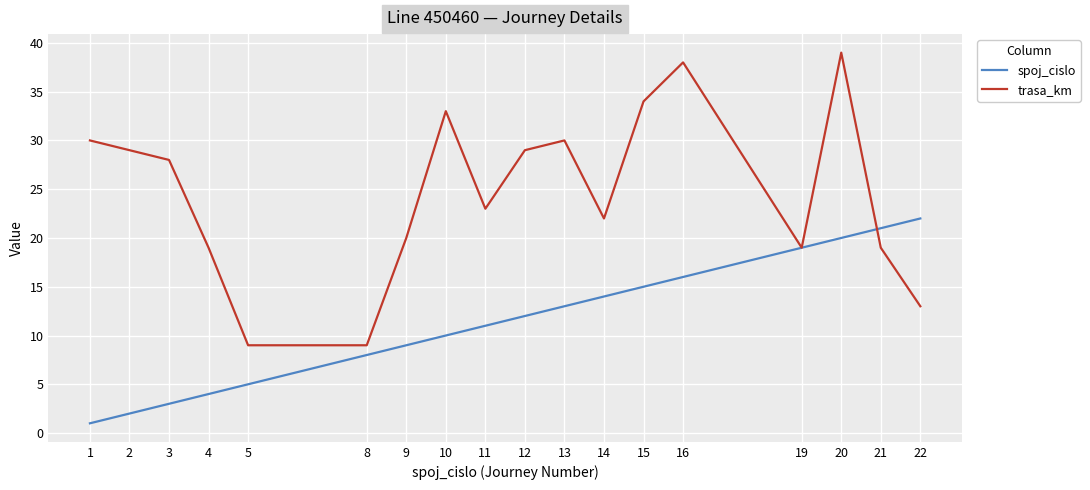

Is it true that spoj_cislo equals 18 at 10?

False